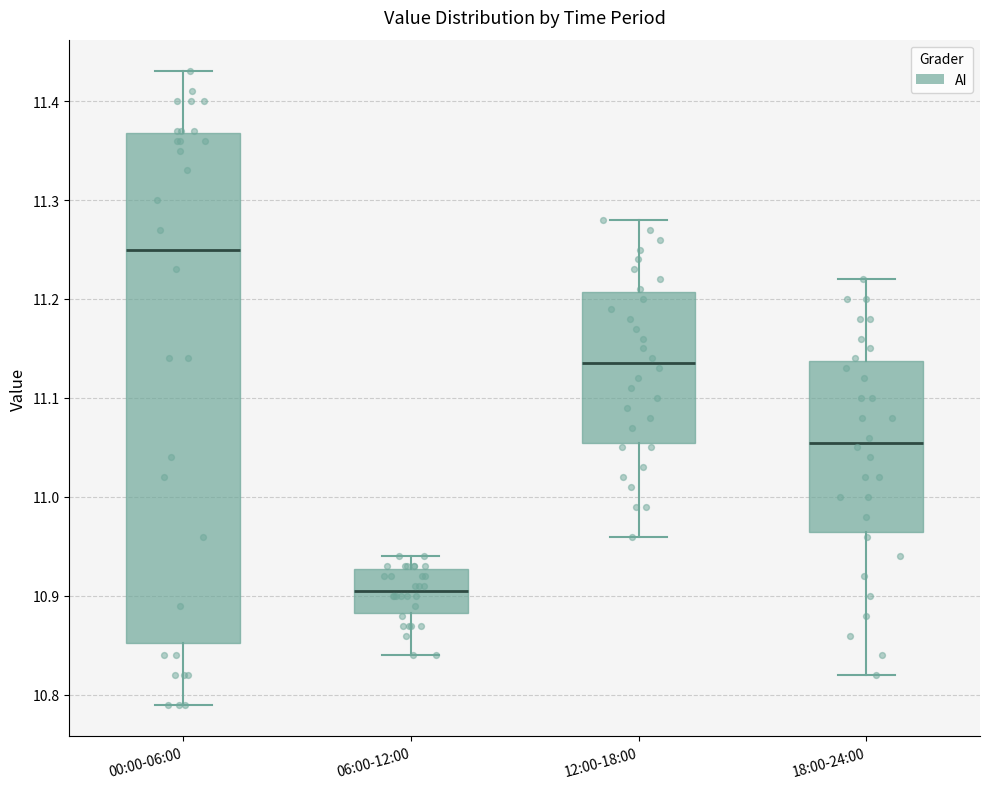

Where does the lower whisker of the box for 00:00-06:00 end on the y-axis? The values are not printed on the chart, so give them approximately, as read against the axis.

10.79